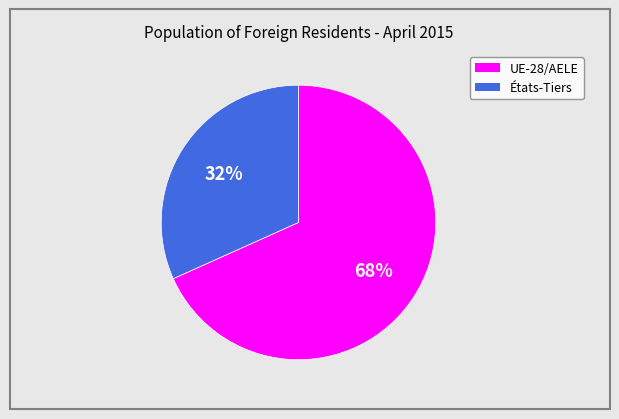

Combined, do États-Tiers and UE-28/AELE account for over 50%?

Yes